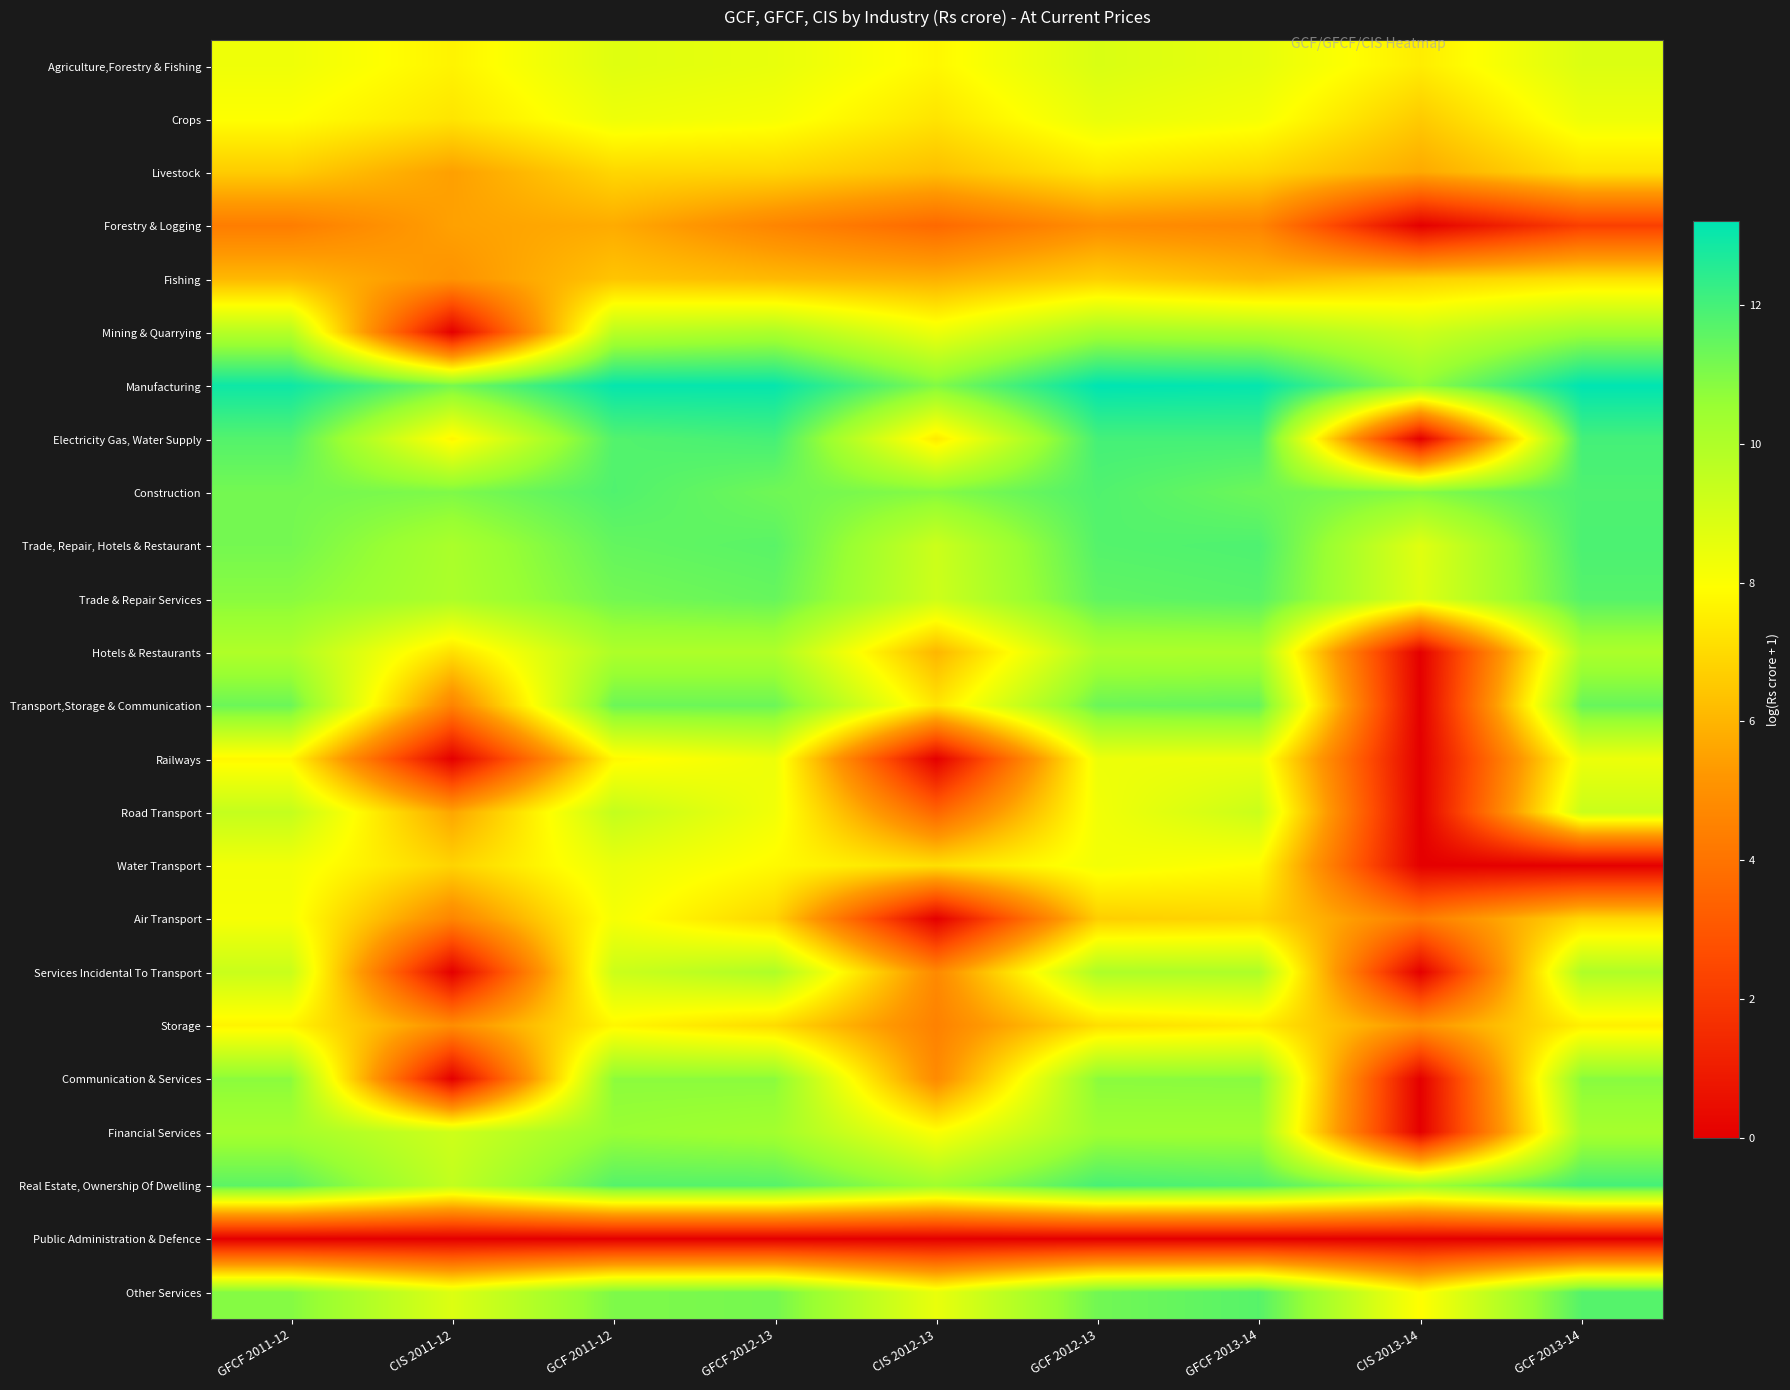

Count the number of data series in this chart.

24